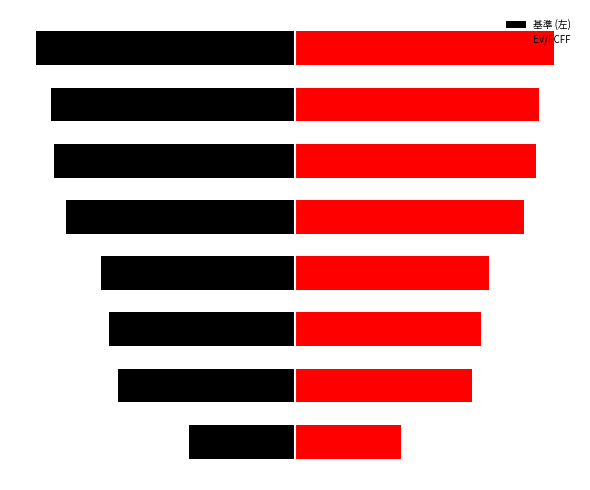

What is the value of the 基準 (左) bar at the 8th from the left?

-38.9